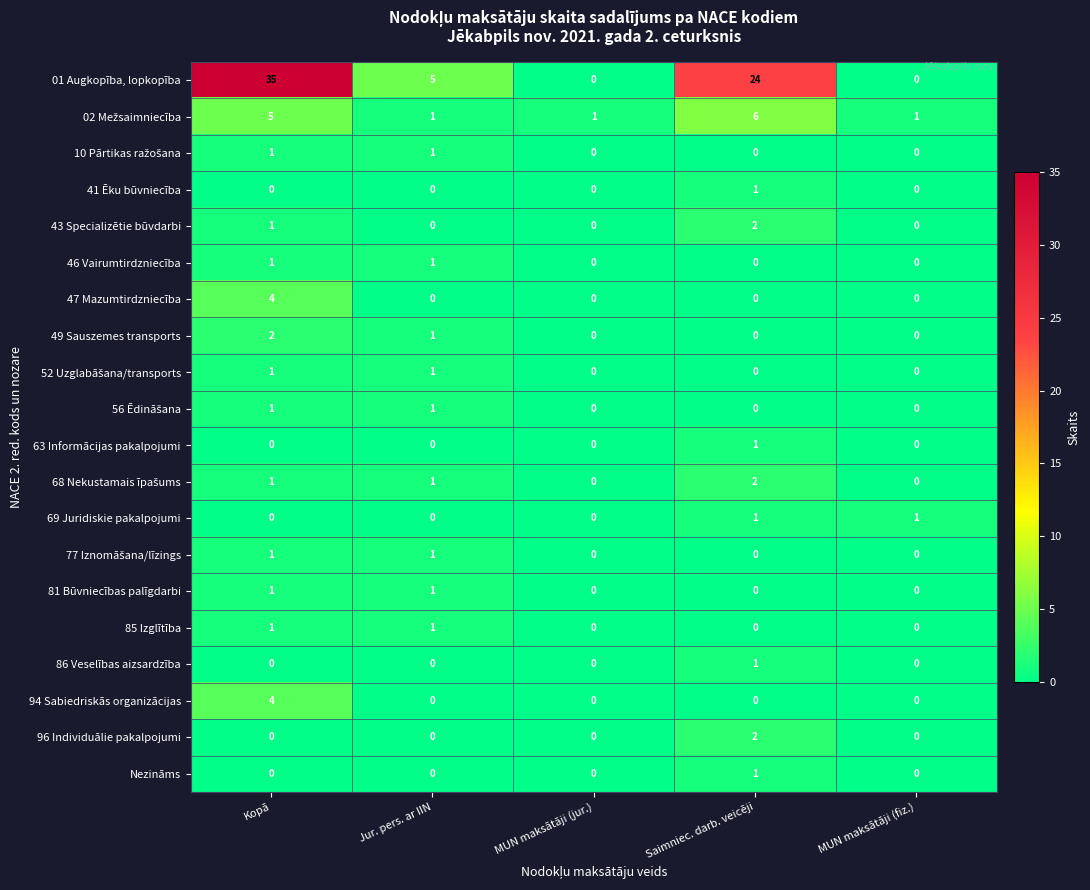

Which series has the largest range (max minus min)?

01 Augkopība, lopkopība